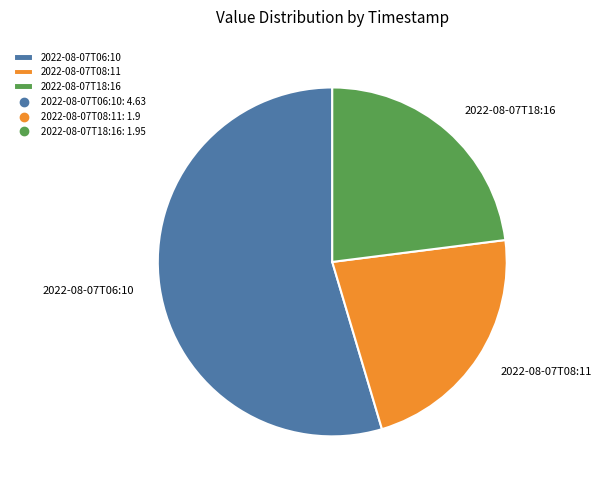

Approximately how many times larger is the value at 2022-08-07T08:11 compared to 2022-08-07T18:16?

1.0